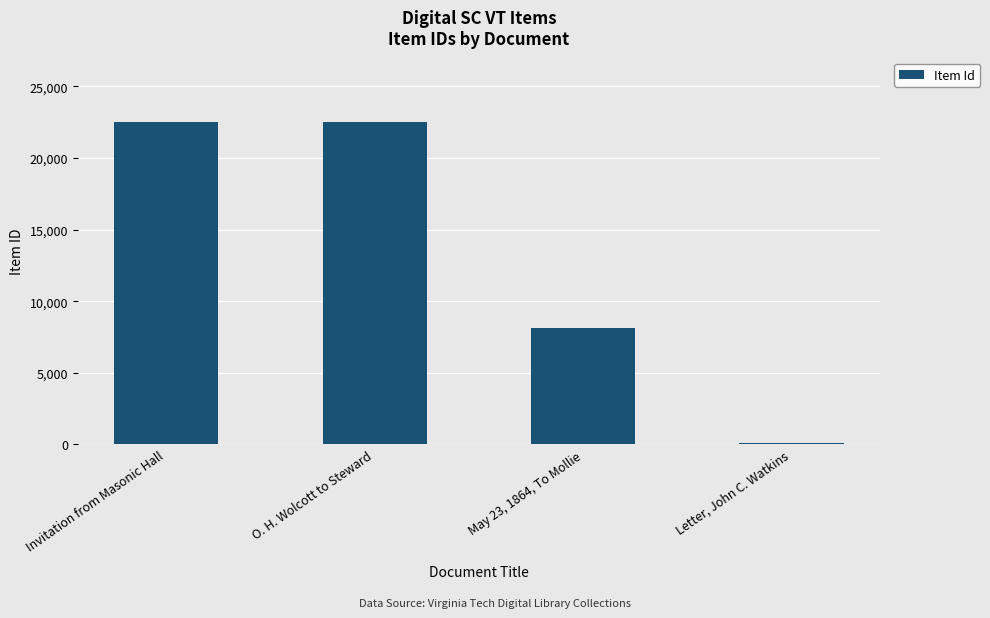

Where does the data first go above 22498?

Invitation from Masonic Hall